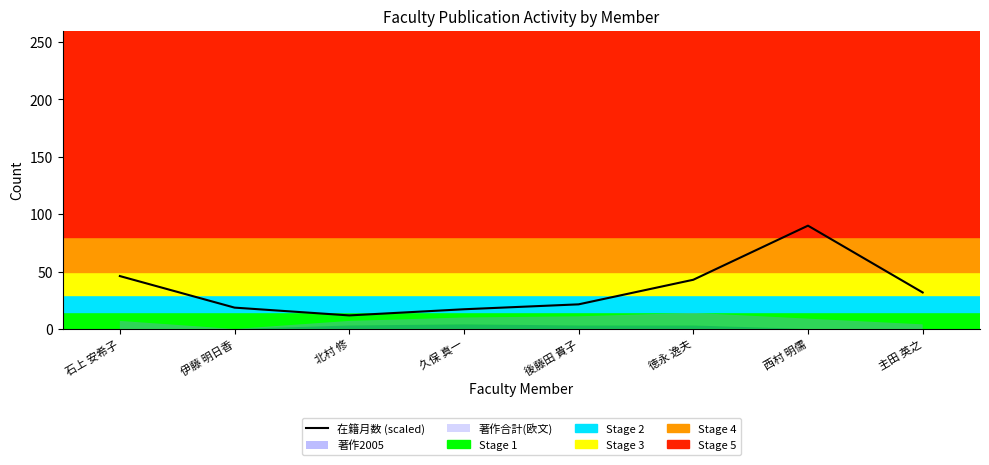

At which category does the chart reach its minimum across all series?

北村 修